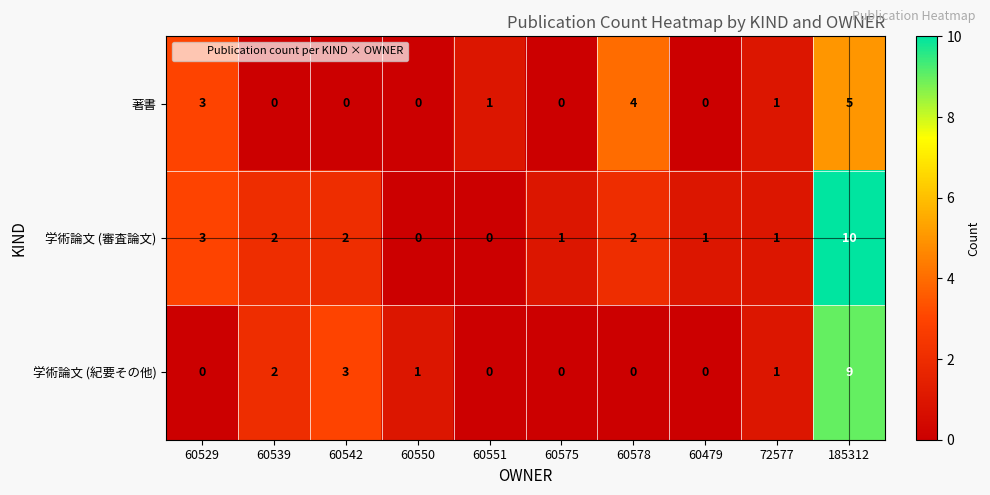

What is the difference between the maximum and minimum values in the 著書 series?

5